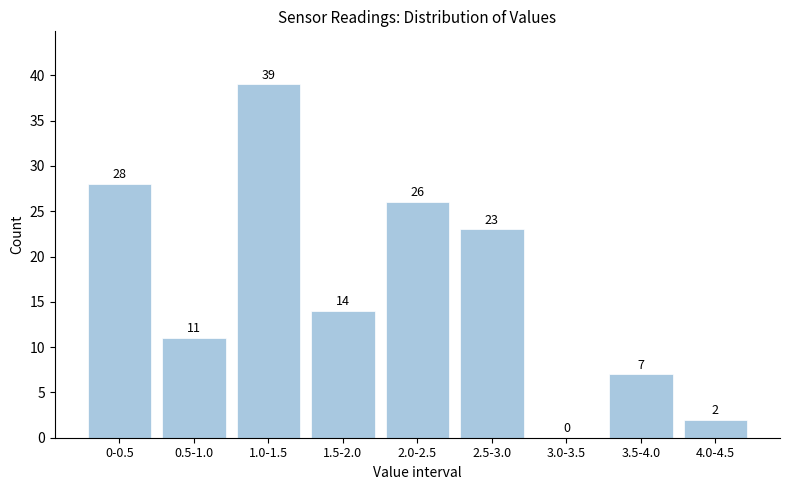

Reading left to right, transcribe all the data shown in this chart.

0-0.5=28	0.5-1.0=11	1.0-1.5=39	1.5-2.0=14	2.0-2.5=26	2.5-3.0=23	3.0-3.5=0	3.5-4.0=7	4.0-4.5=2